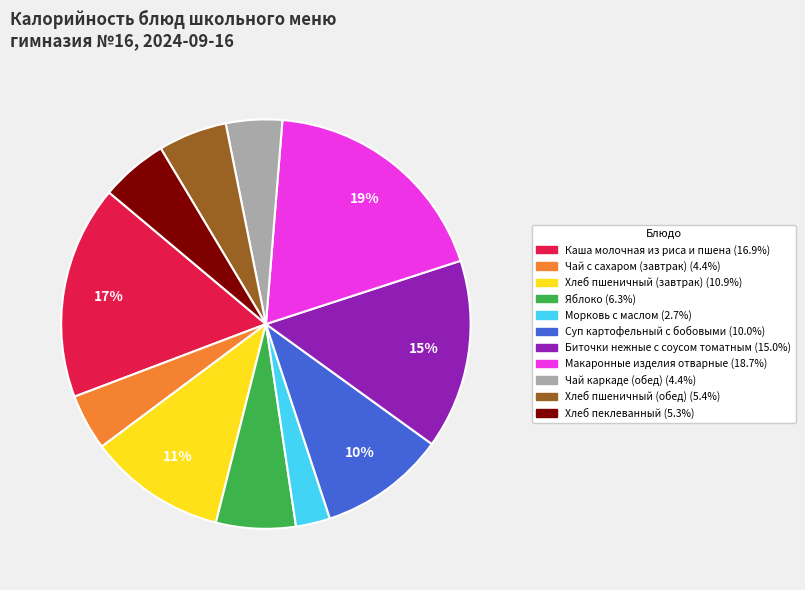

True or false: Морковь с маслом accounts for 3% of the total.

True